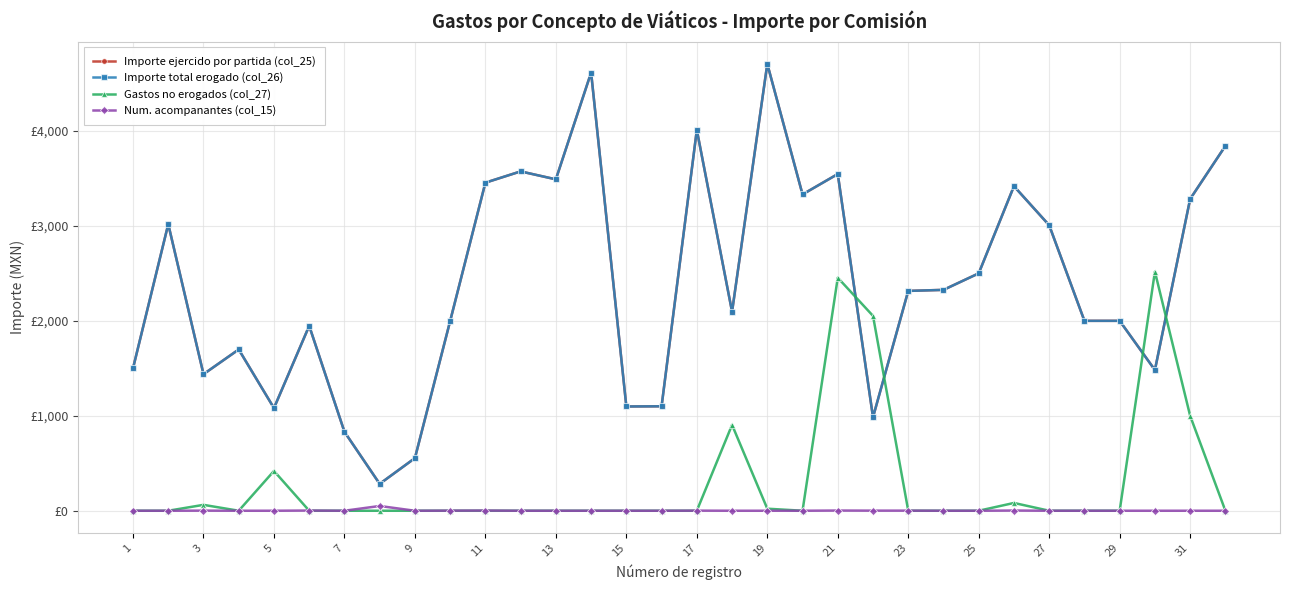

In Importe total erogado (col_26), how many points are lower than both neighbors (excluding endpoints)?

9